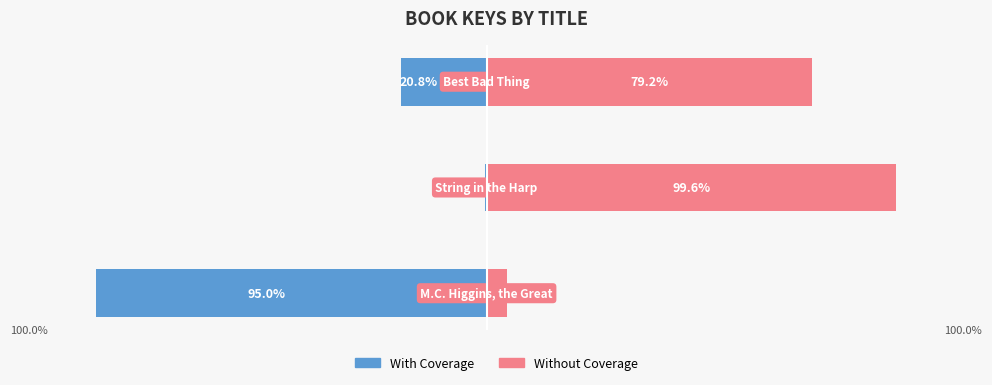

What value does the With Coverage series have at 2?

-20.8